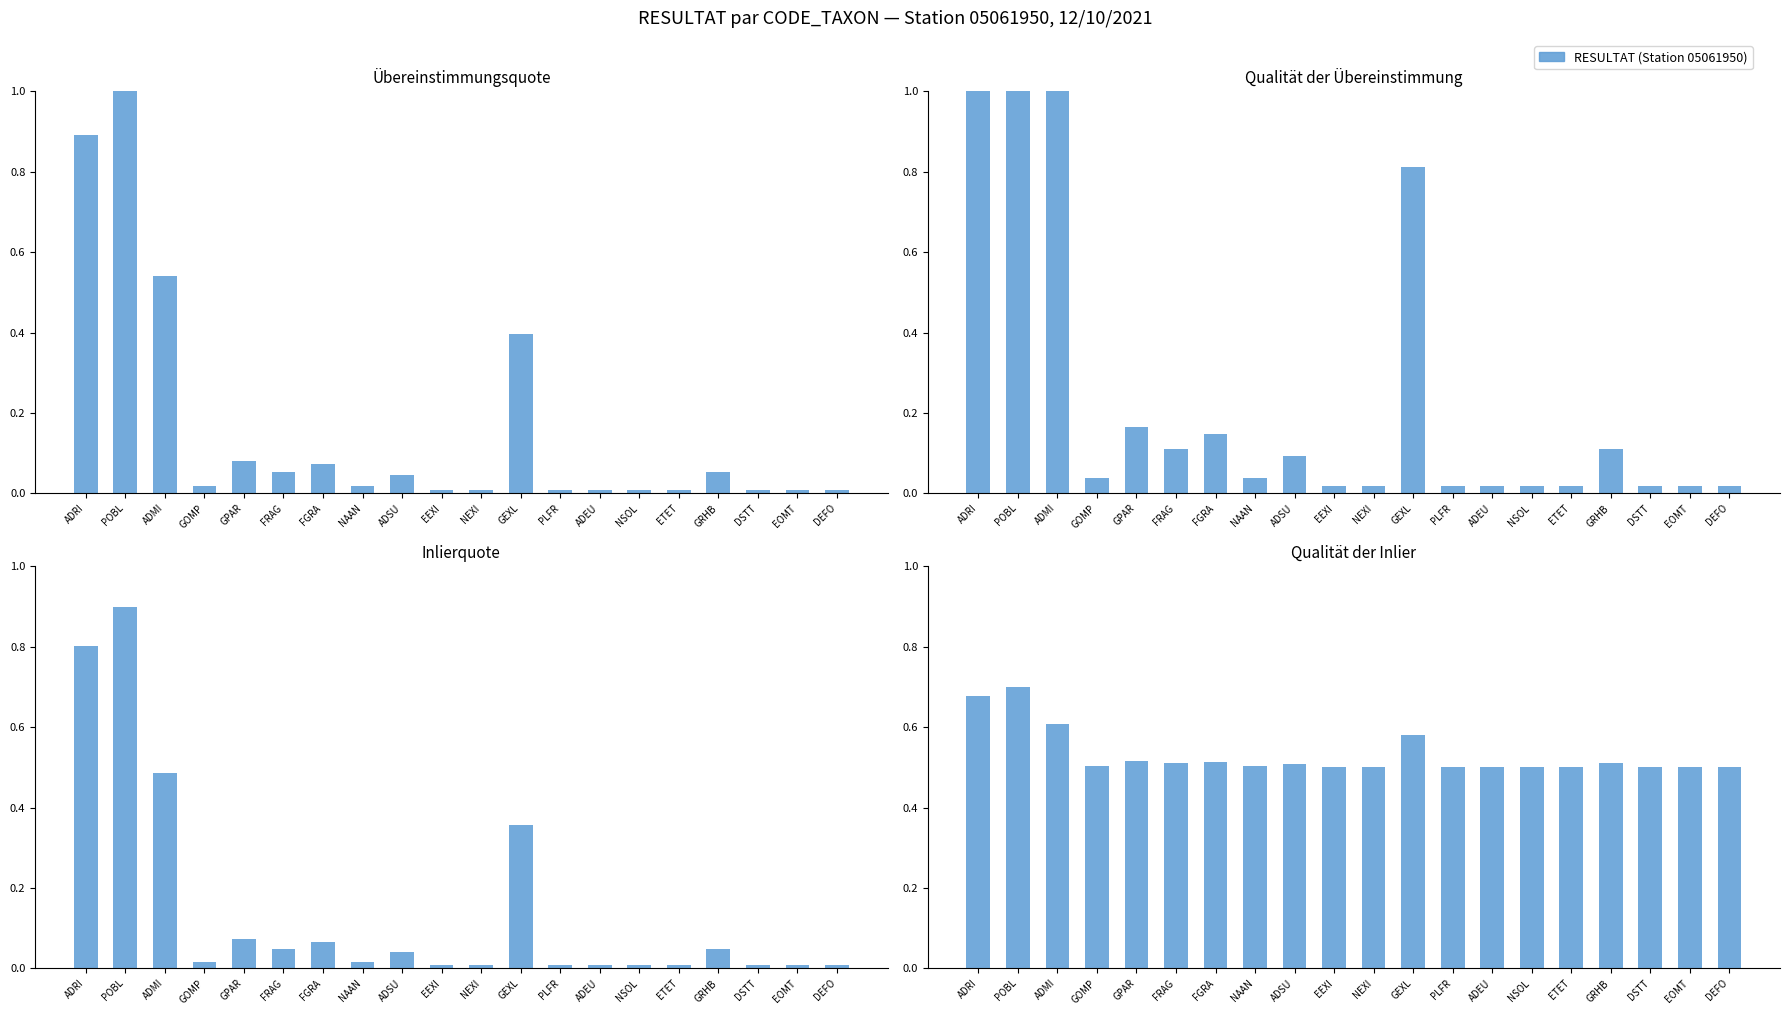

What is the value of the 2nd bar from the left?

0.7